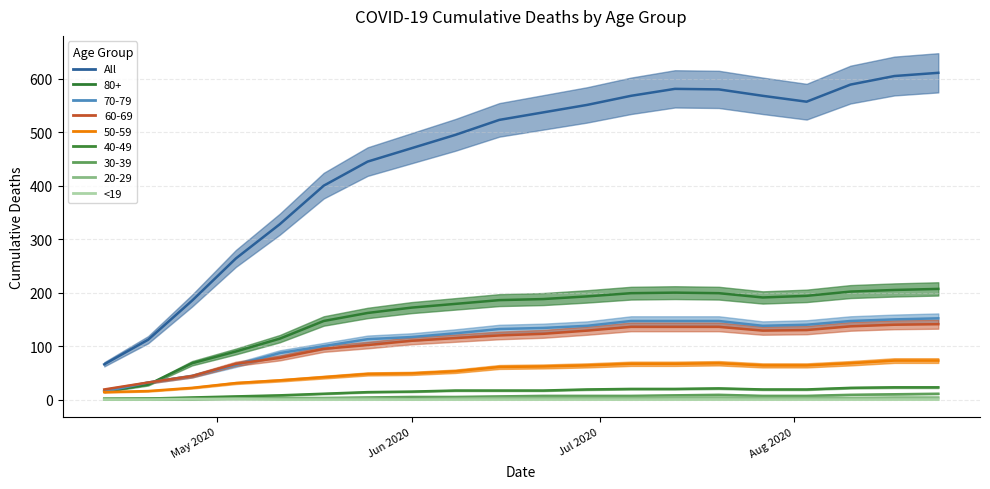

Where is <19 nearest to the value 0?

May 2020